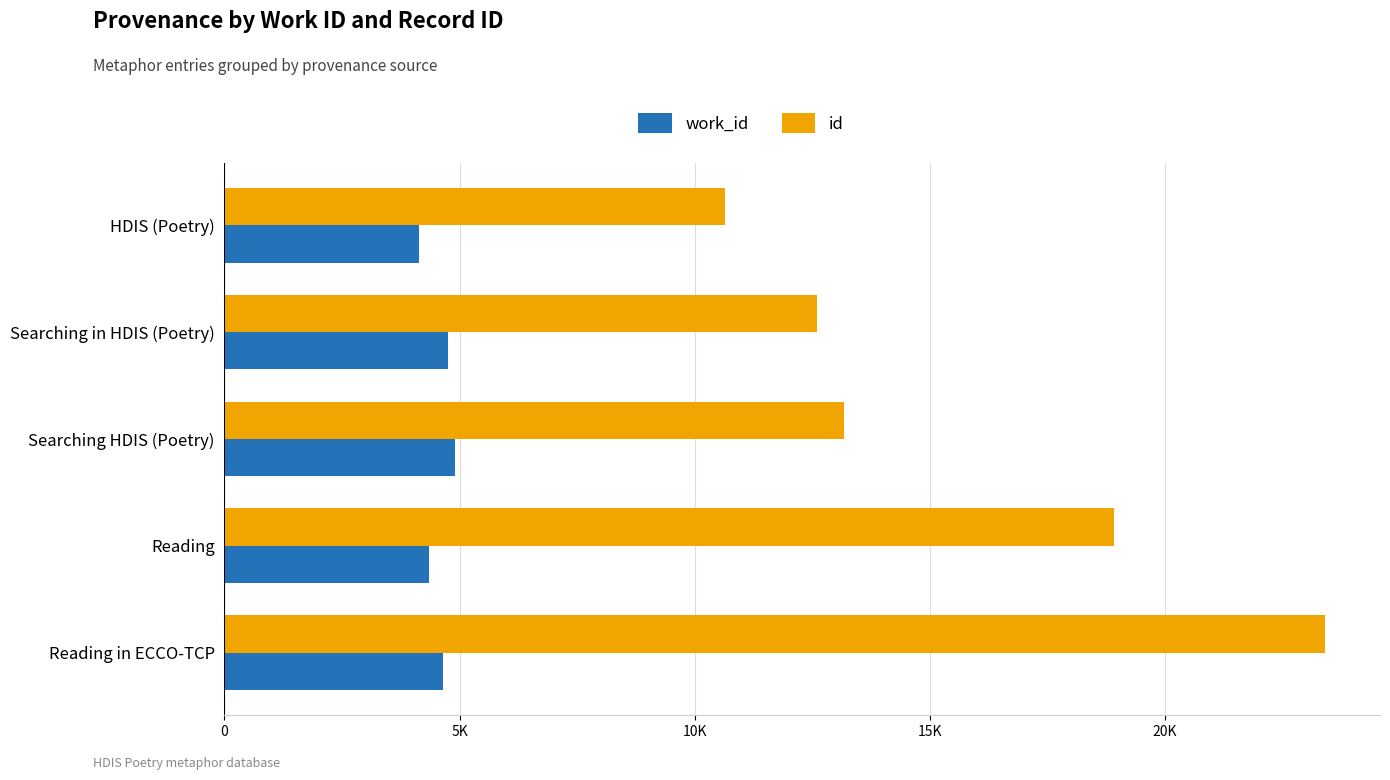

What are all the series names shown in the legend?

work_id, id